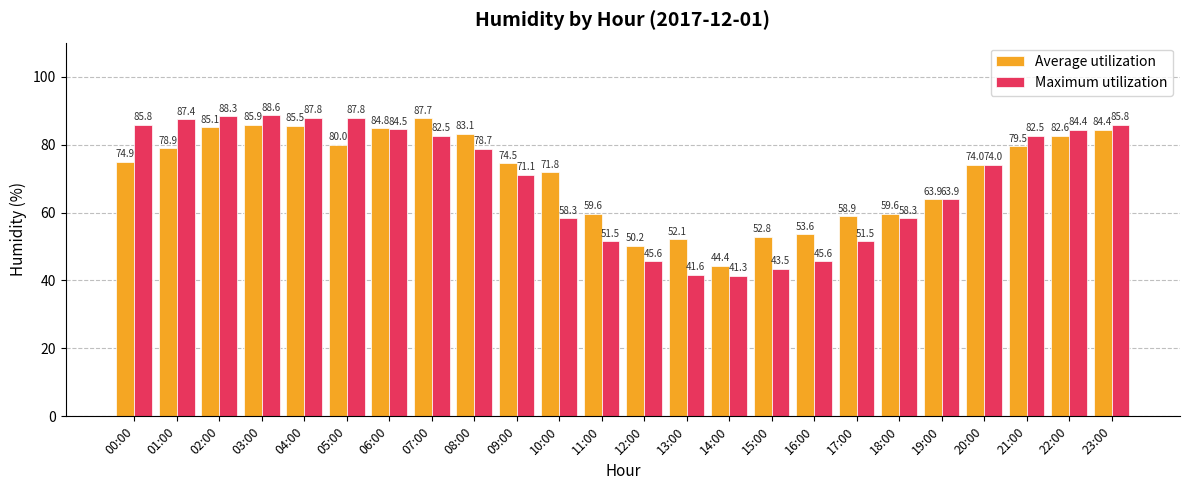

What is the label of the 23rd bar from the right?

01:00